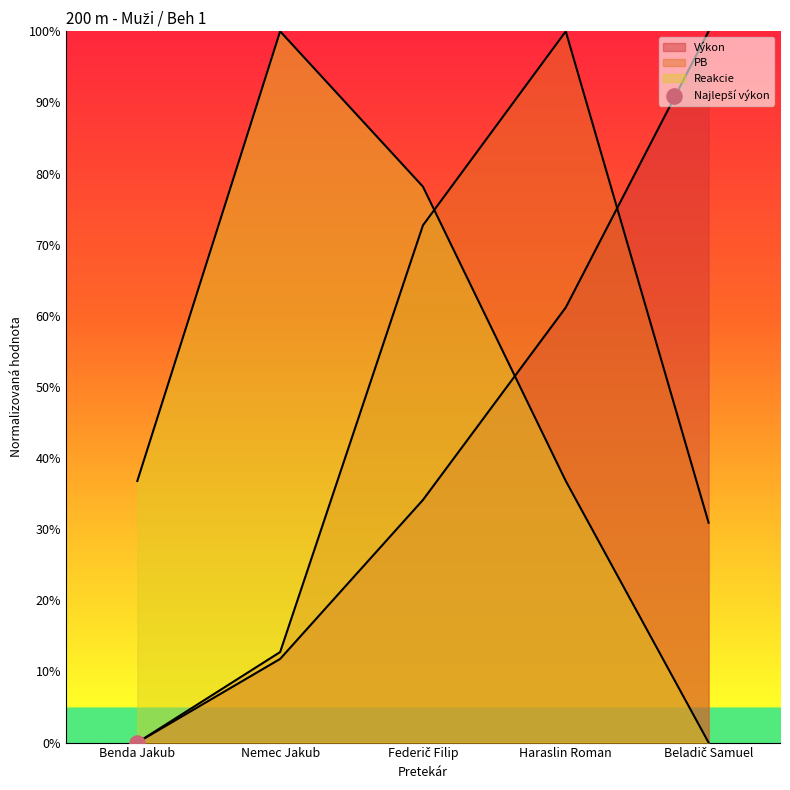

What is the total value across all series at Benda Jakub?

0.4